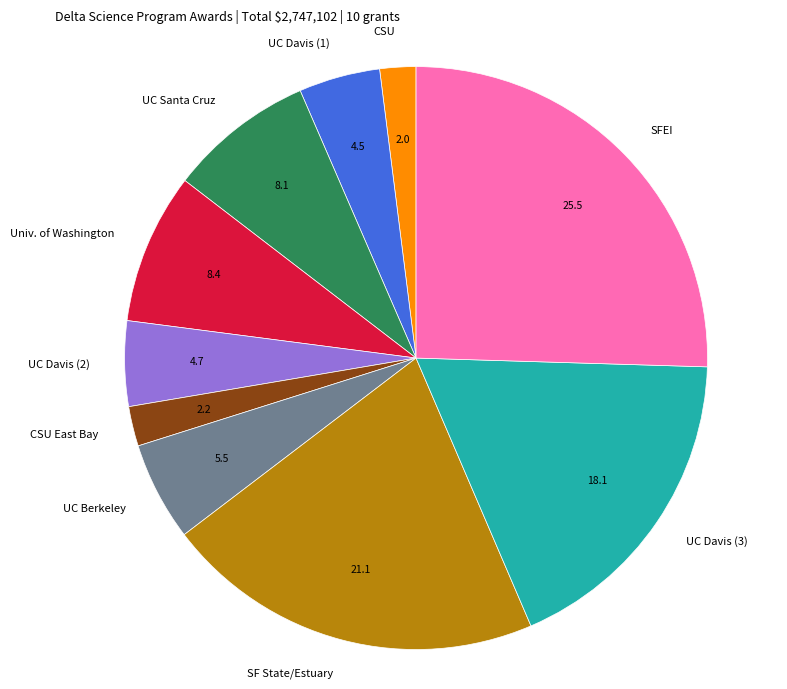

True or false: UC Davis (2) accounts for 5% of the total.

True